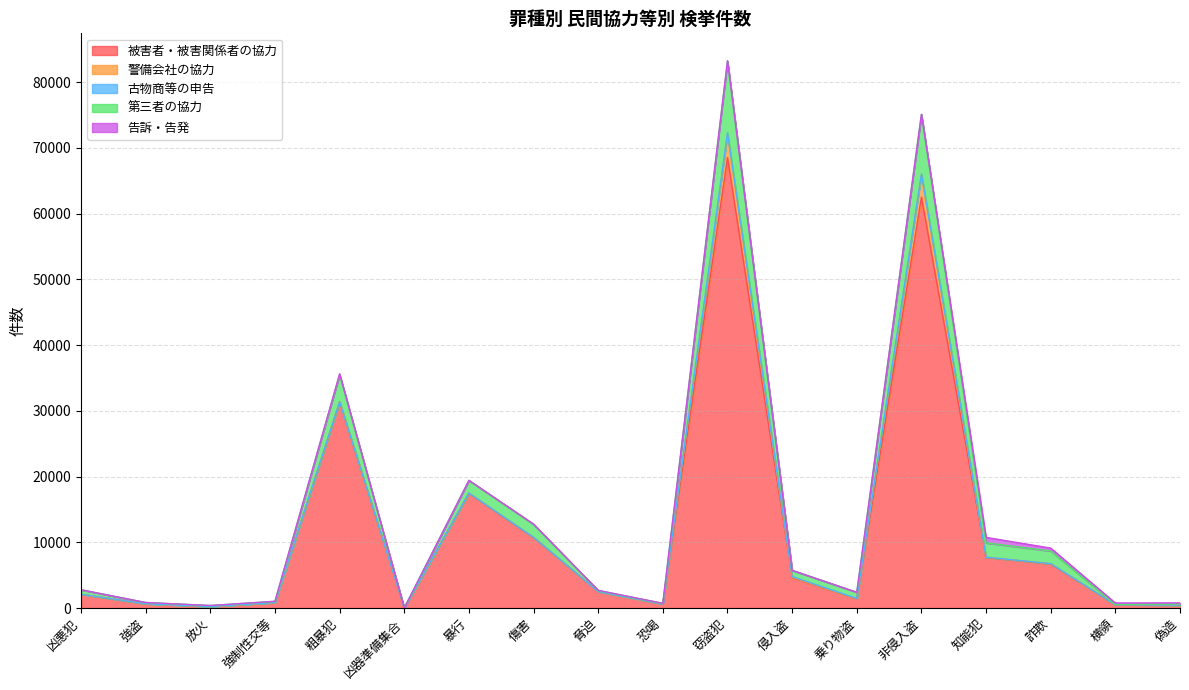

What is the label of the 12th point from the right?

暴行